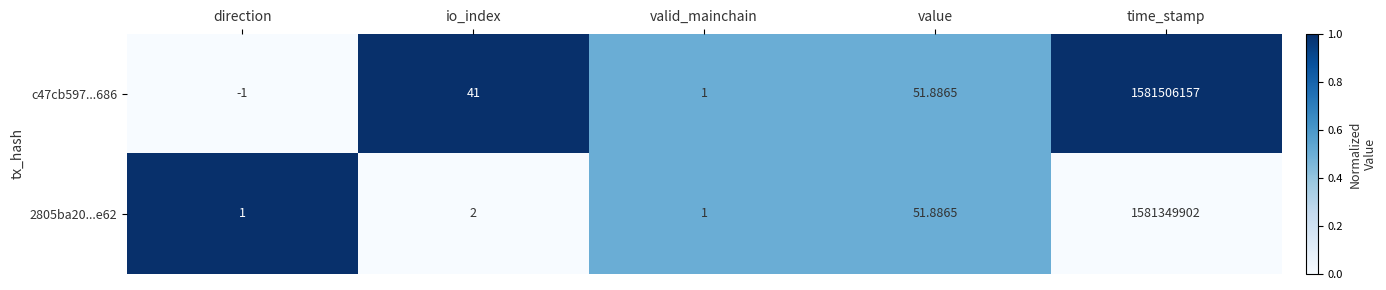

At which label is c47cb597...686 closest to 790753078?

value